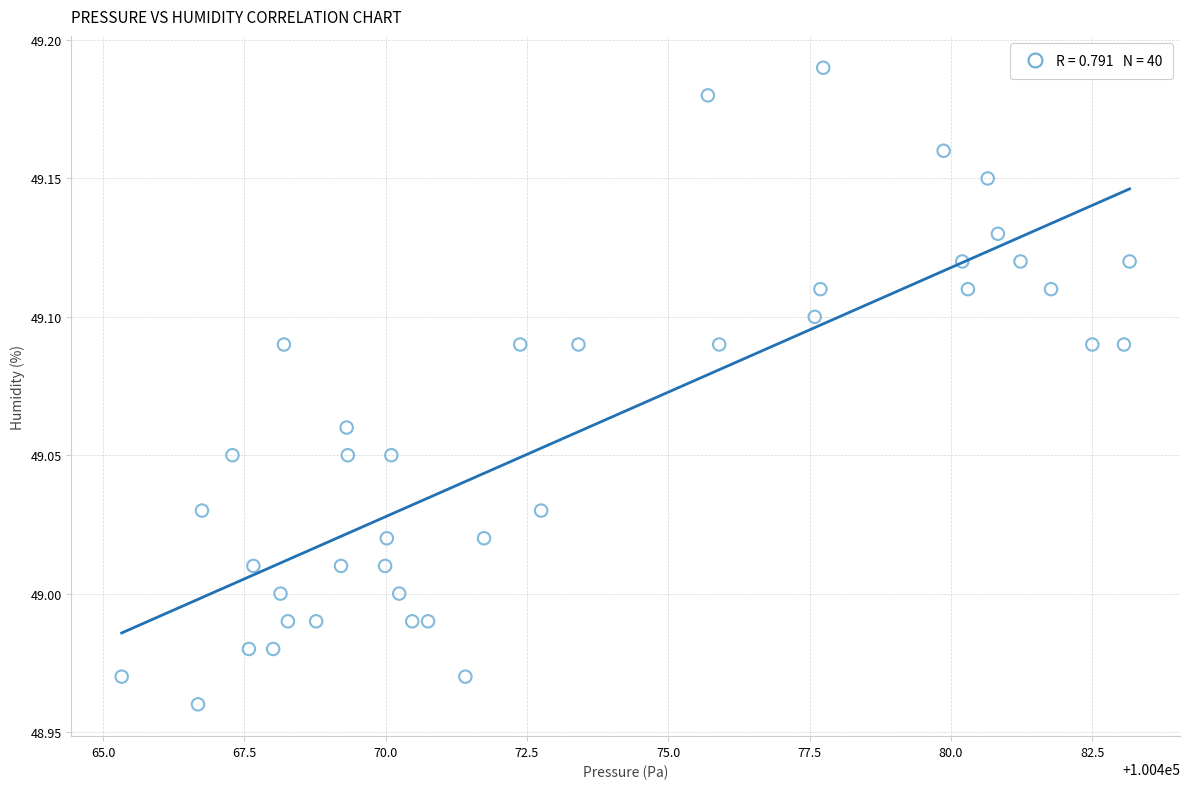

What is the range of X values (max minus min)?

17.8